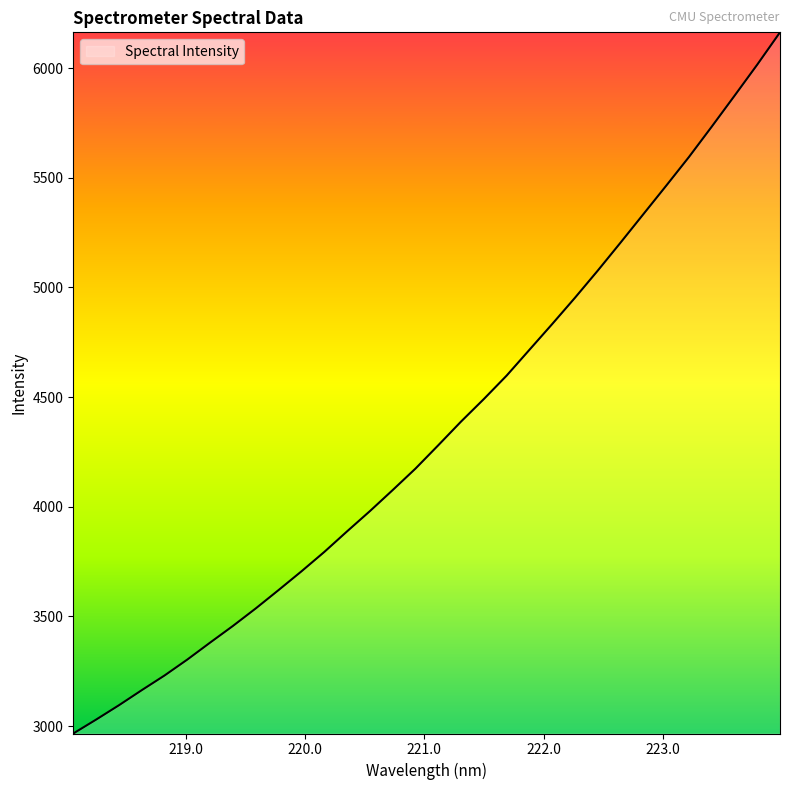

What is the difference between the maximum and minimum values?

3197.3